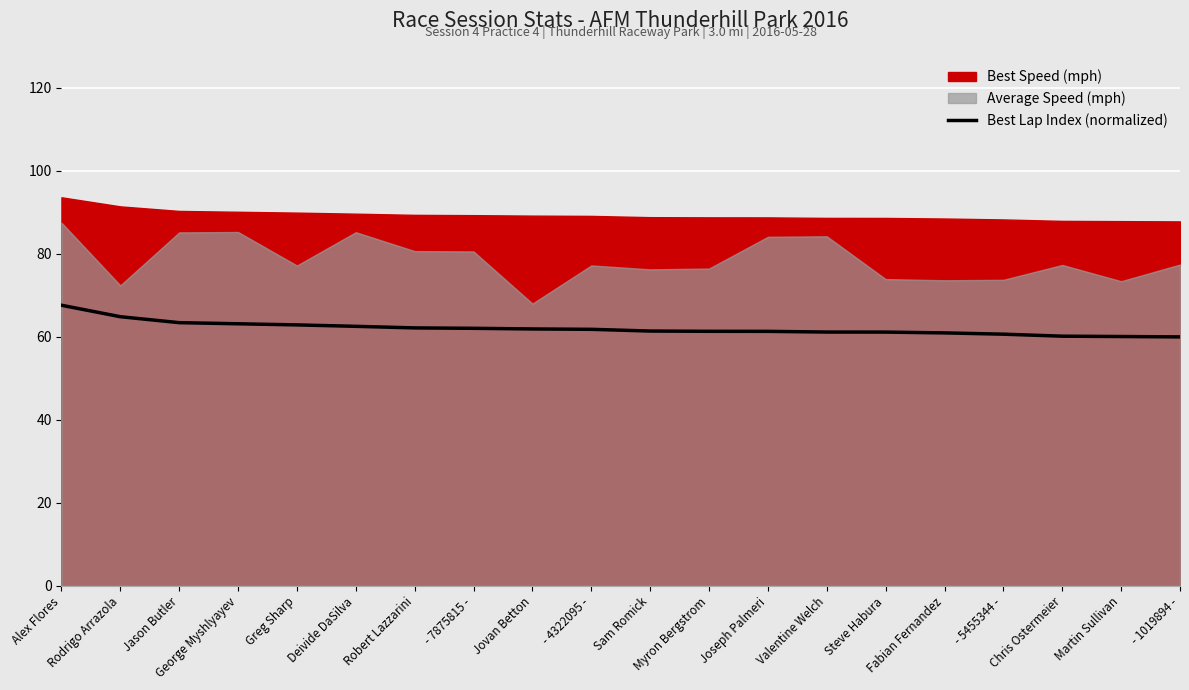

Is it true that the value at - 5455344 - is 60.7?

True